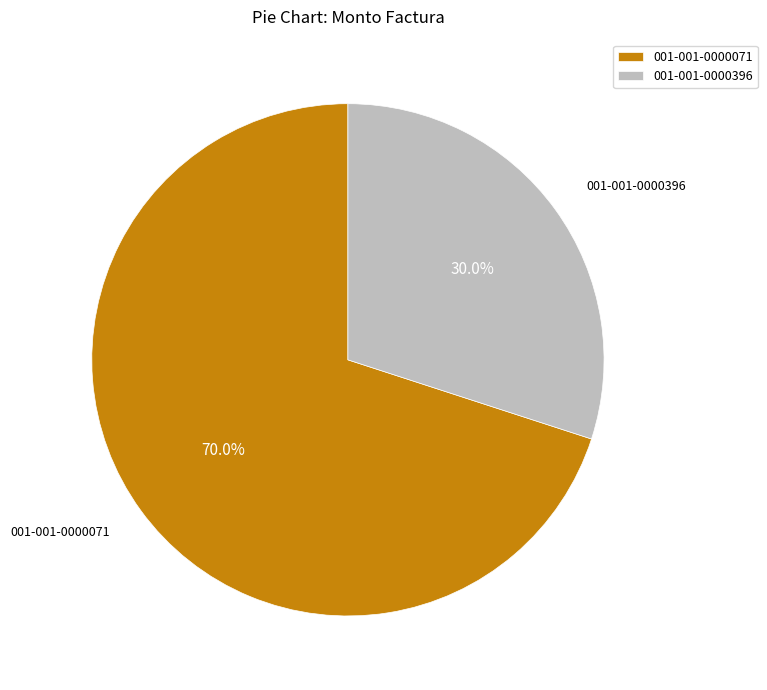

Combined, what portion of the pie is 001-001-0000071 and 001-001-0000396?

100.0%